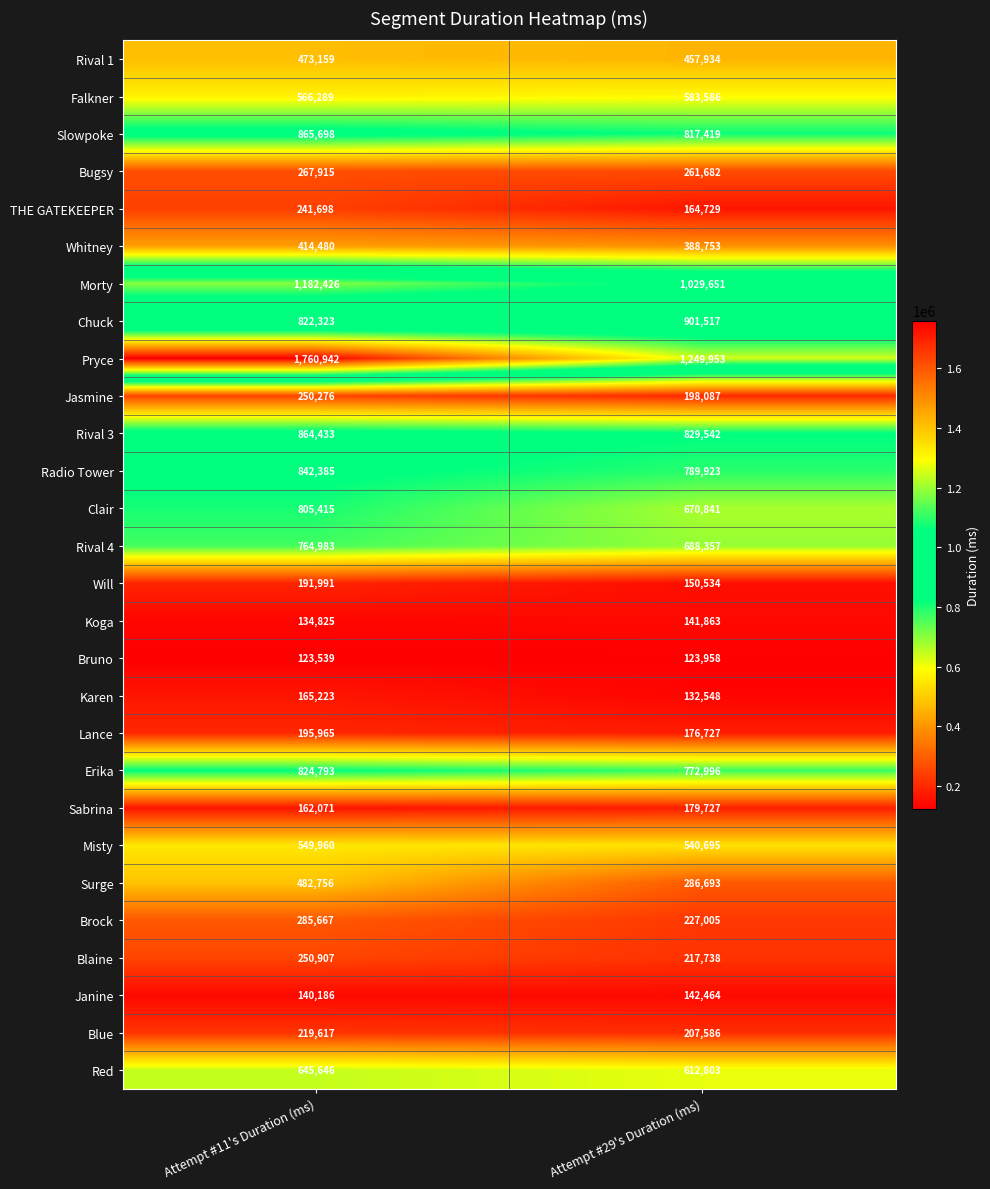

Which series changed the most between Attempt #11's Duration (ms) and Attempt #29's Duration (ms)?

Pryce